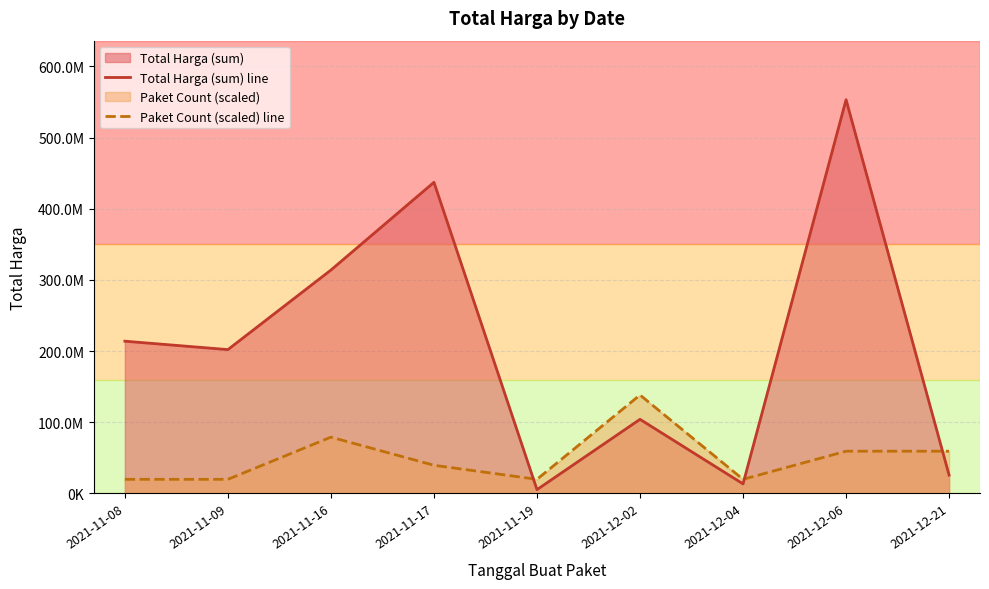

At which label does Paket Count (scaled) line reach its peak?

2021-12-02